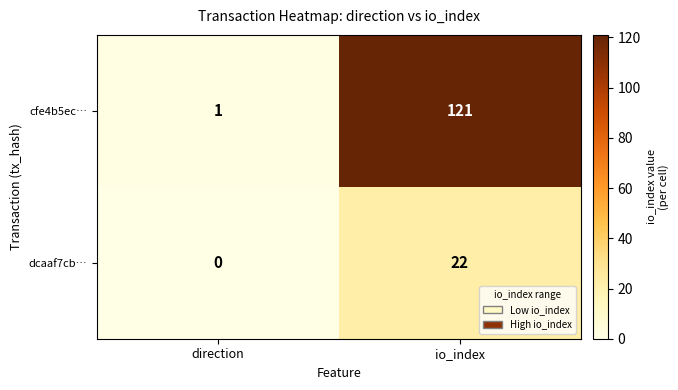

List the series in order of their peak value, lowest first.

dcaaf7cb…, cfe4b5ec…